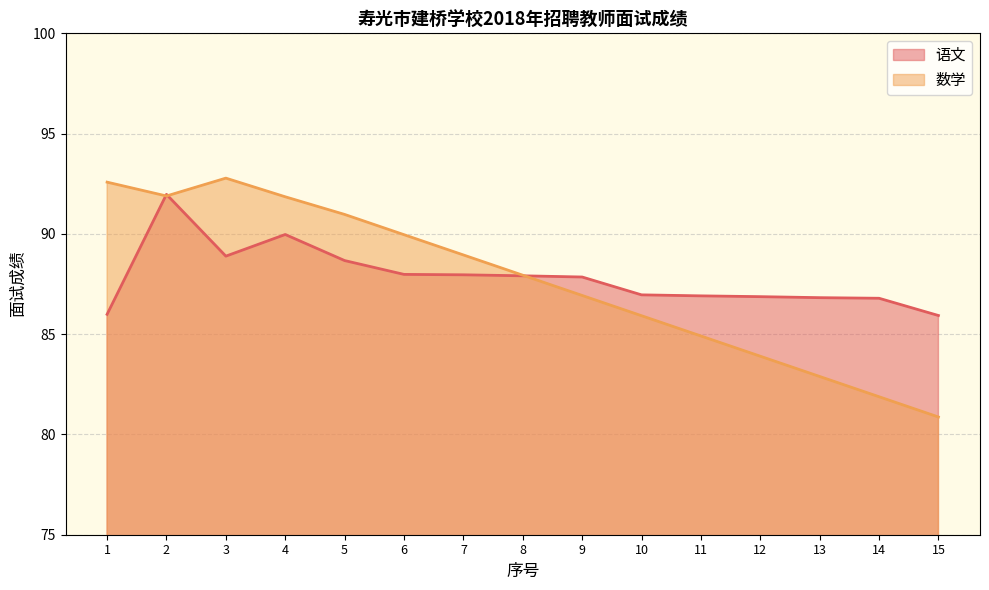

The value of 数学 at 5 is 91.0. True or false?

True